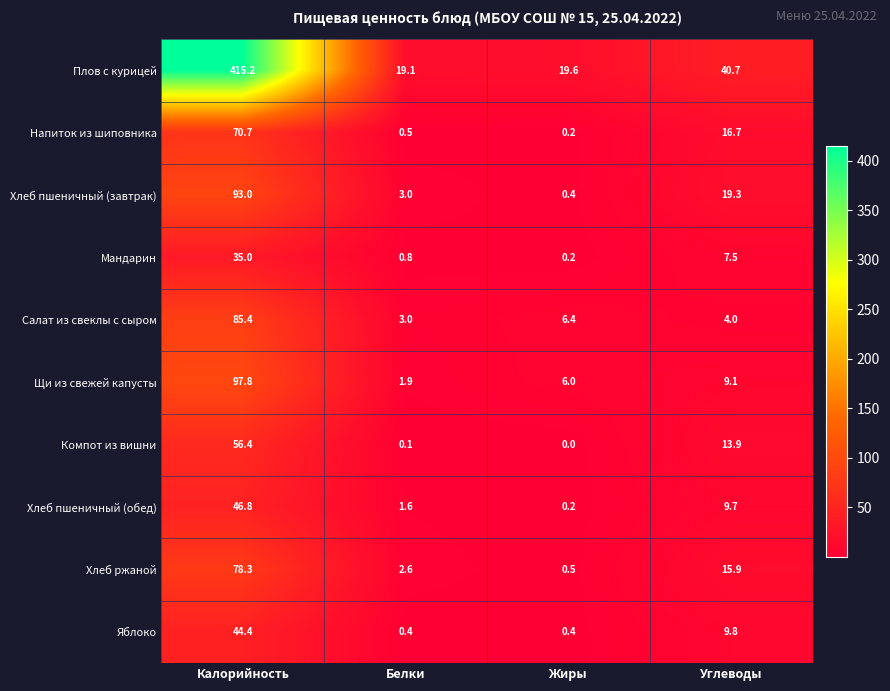

What is the sum of the Щи из свежей капусты values at Белки and Углеводы?

11.0